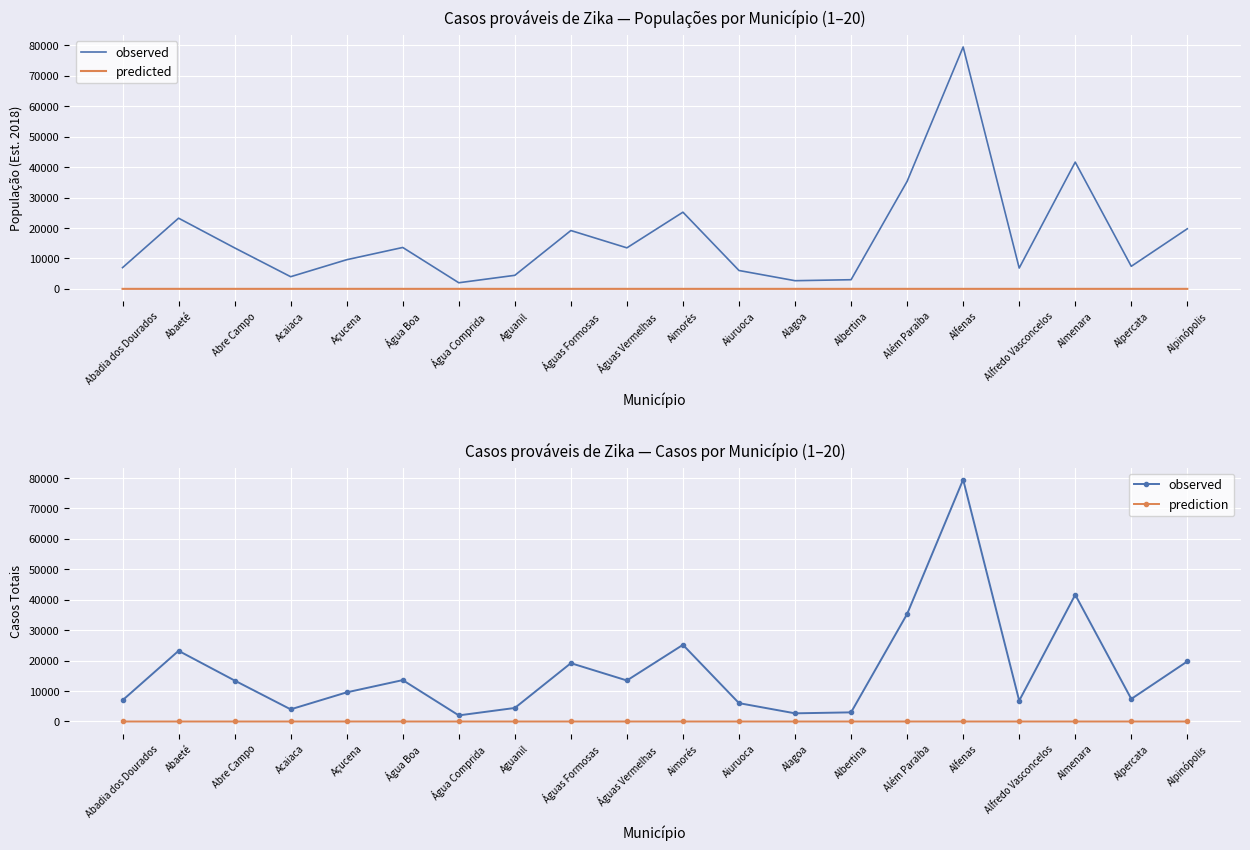

At which label is predicted closest to 1?

Abadia dos Dourados